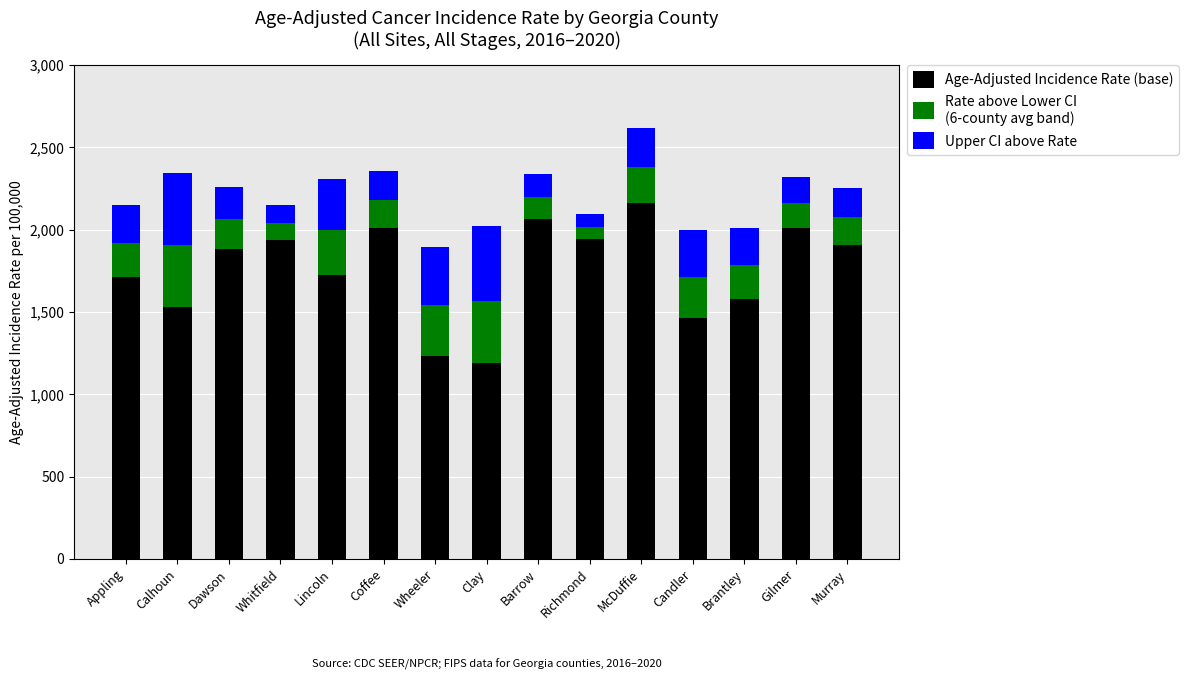

What is the total value across all series at Barrow?

2336.4